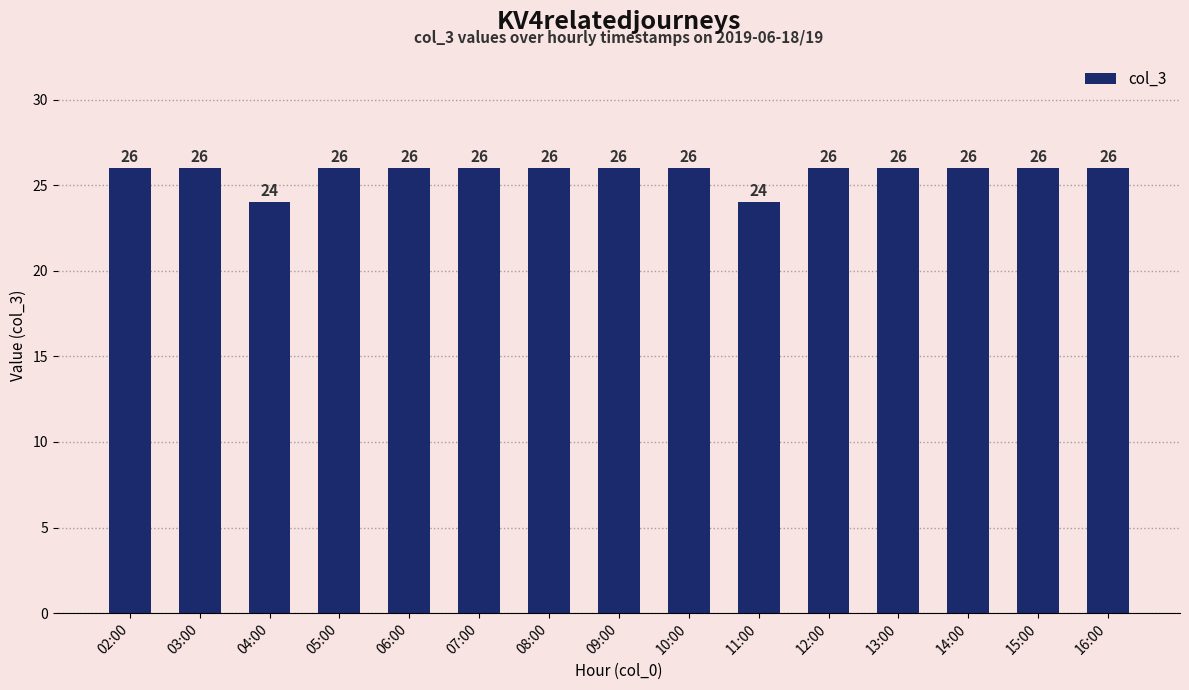

True or false: the data shows 42 at 11:00.

False